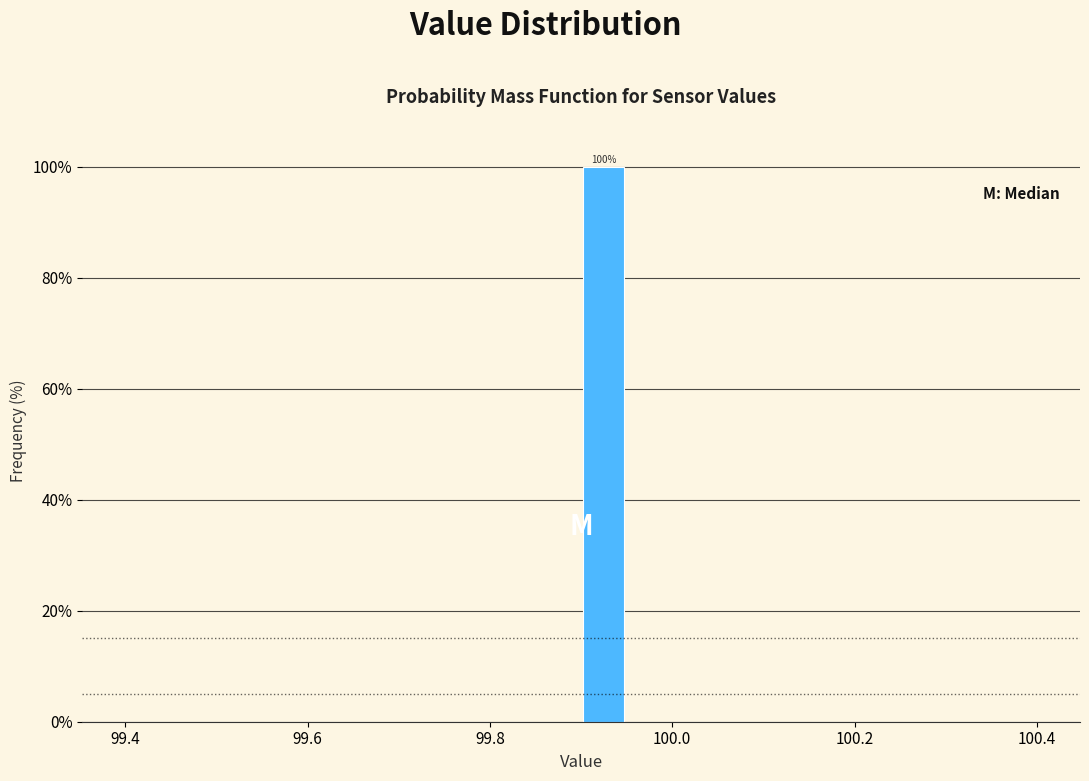

Read against the x-axis, roughly where is the centre of the tallest bar?

99.92